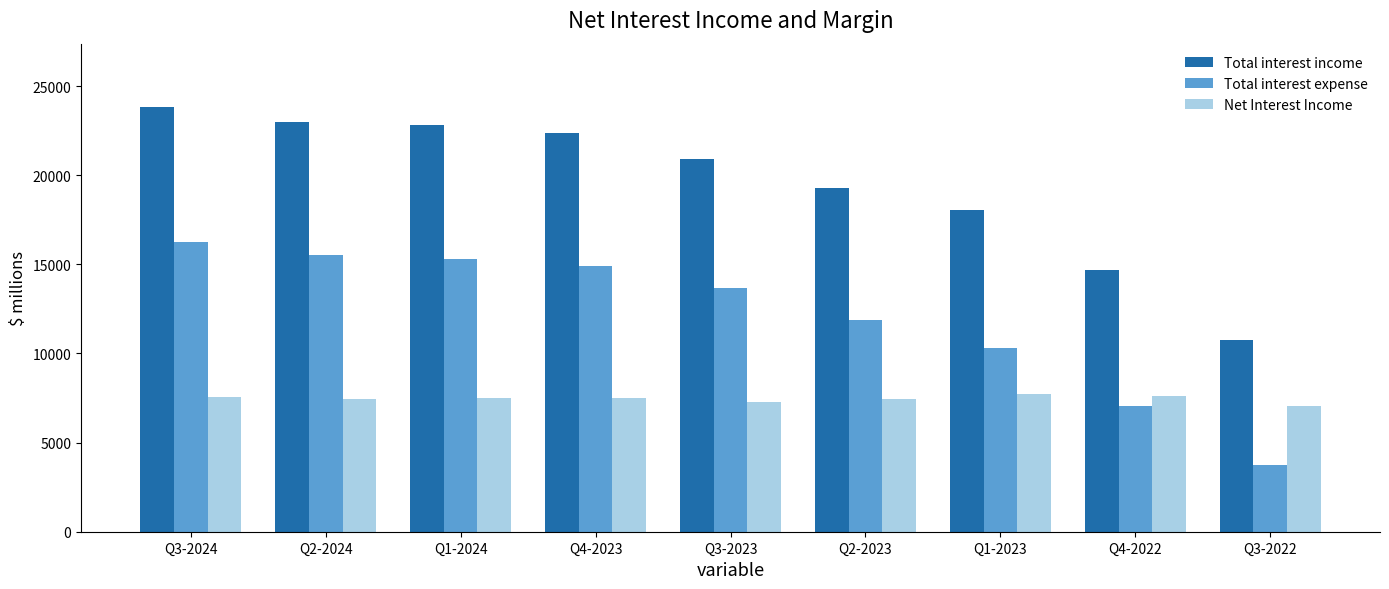

What position from the left is Q4-2023?

4